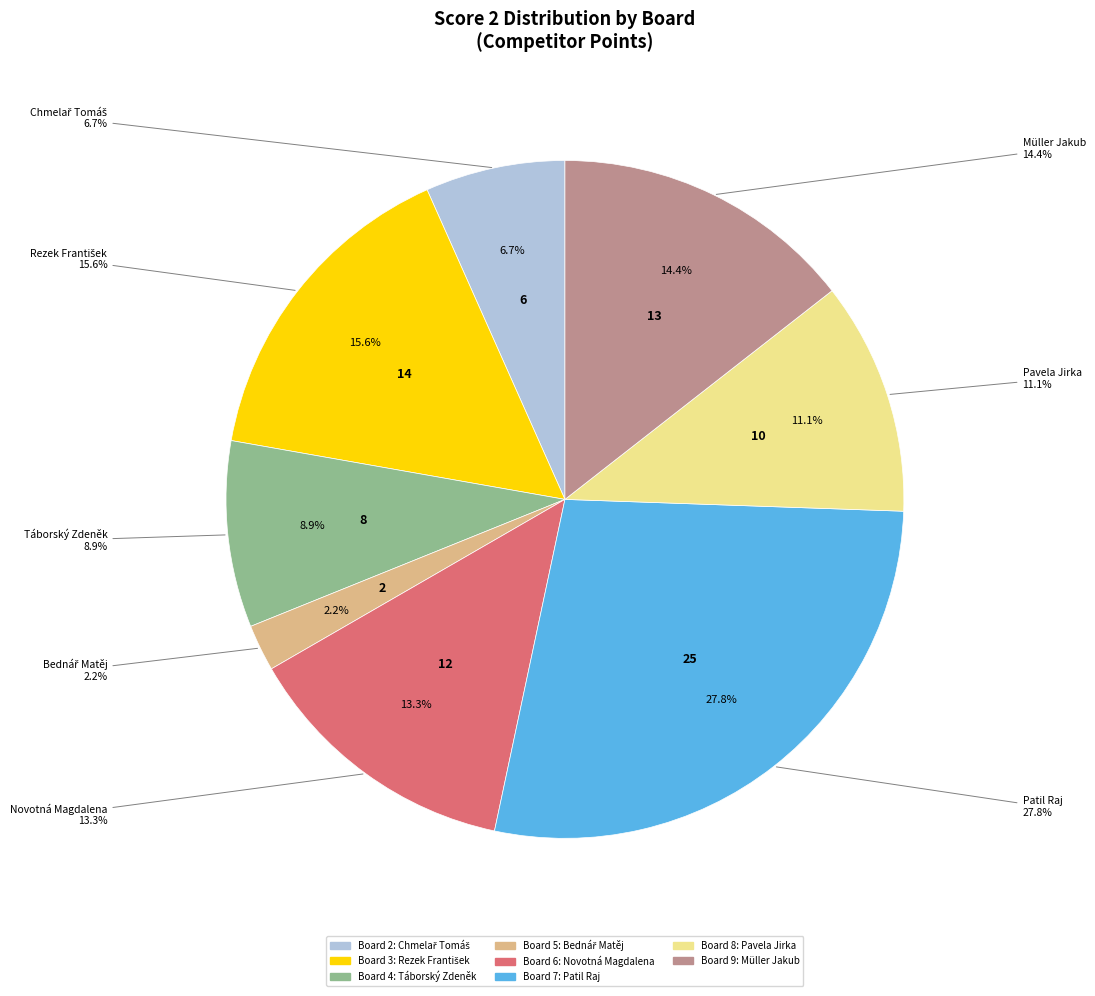

True or false: Board 3 accounts for 23% of the total.

False